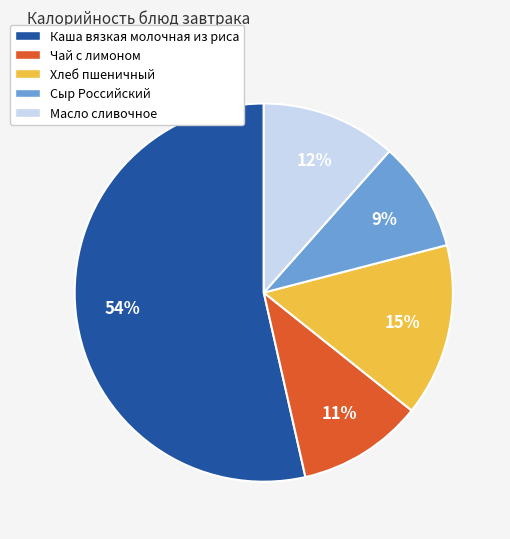

Between Хлеб пшеничный and Масло сливочное, which is larger?

Хлеб пшеничный